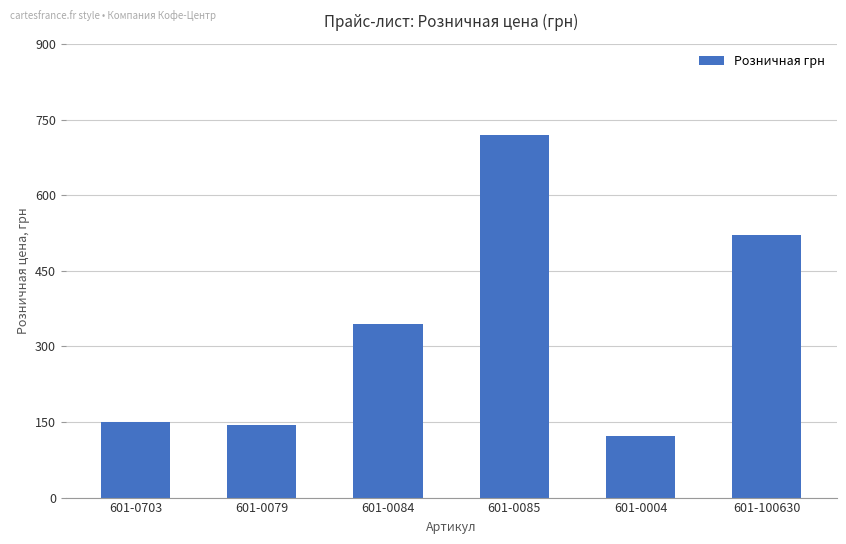

What is the label of the 4th bar from the right?

601-0084